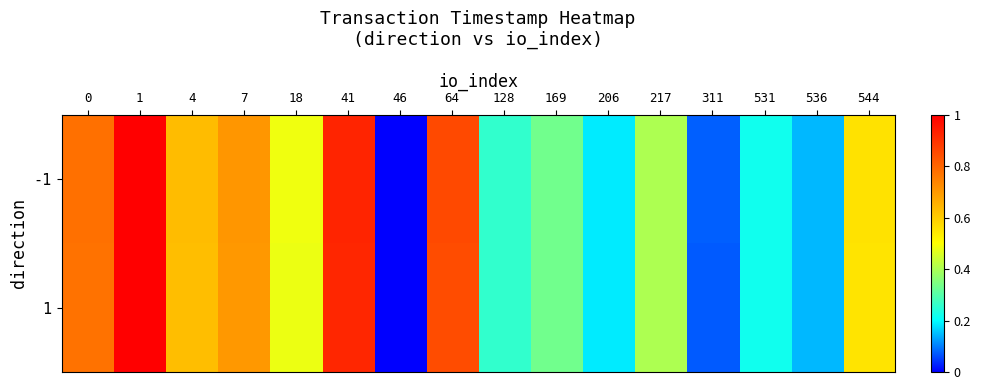

Rank the series at 206 from lowest to highest value.

1, -1